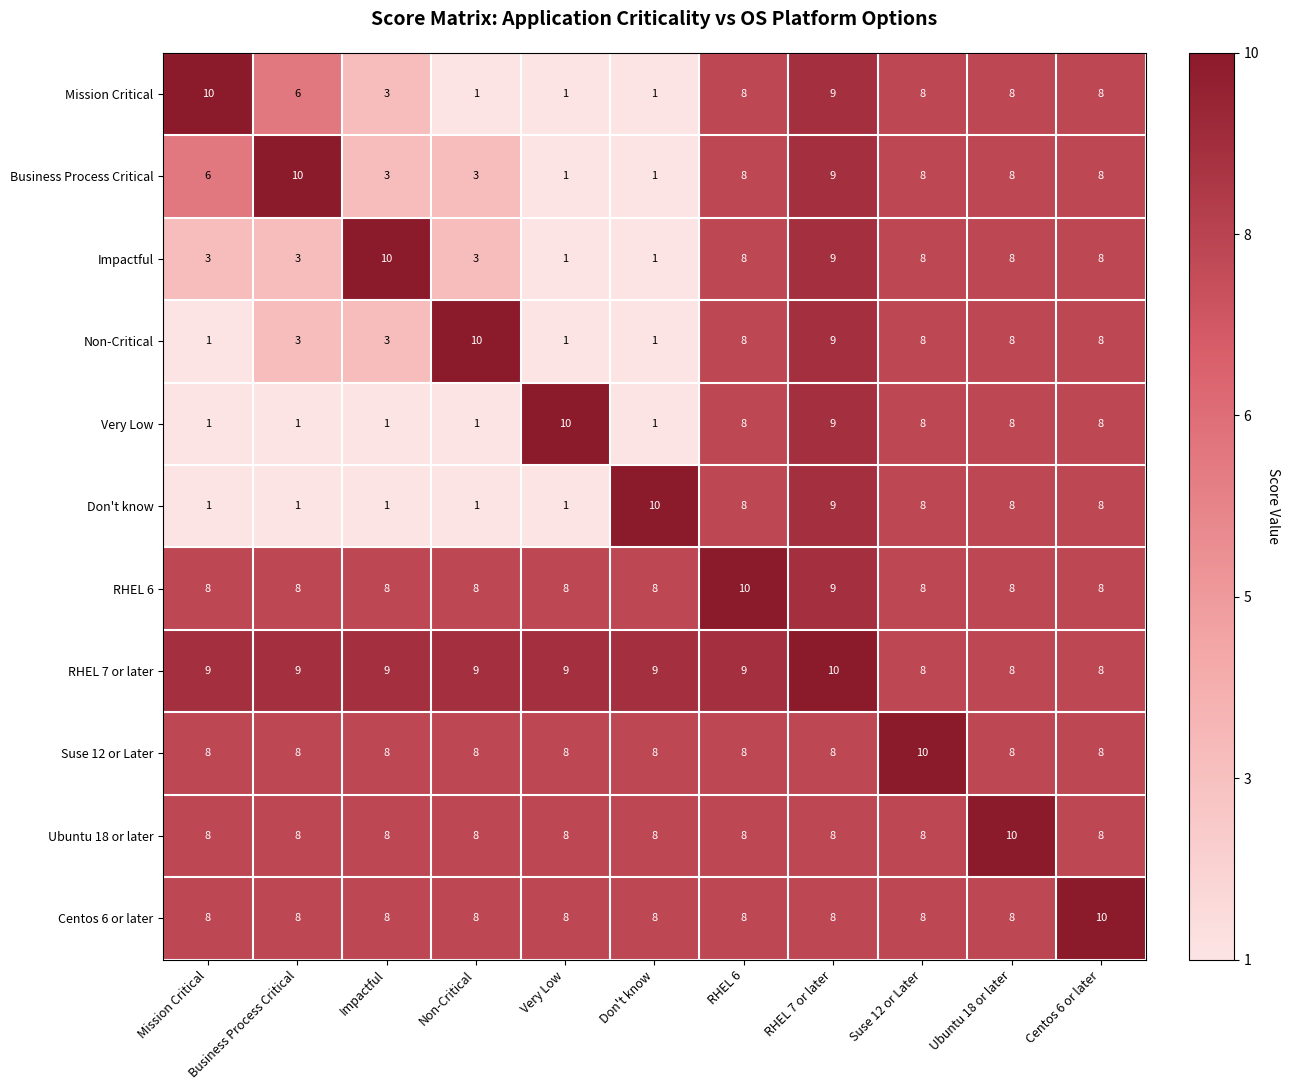

What is the average value of the RHEL 6 series?

8